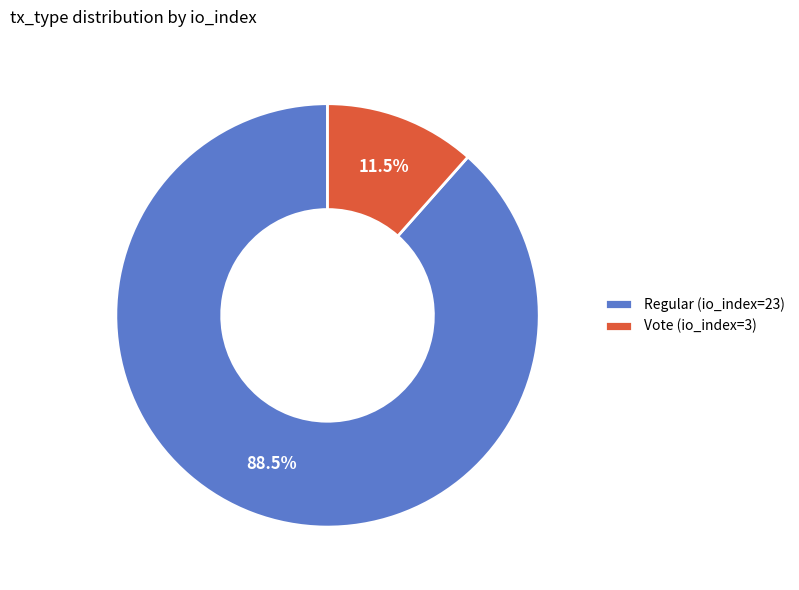

Approximately how many times larger is the value at Vote (io_index=3) compared to Regular (io_index=23)?

0.1